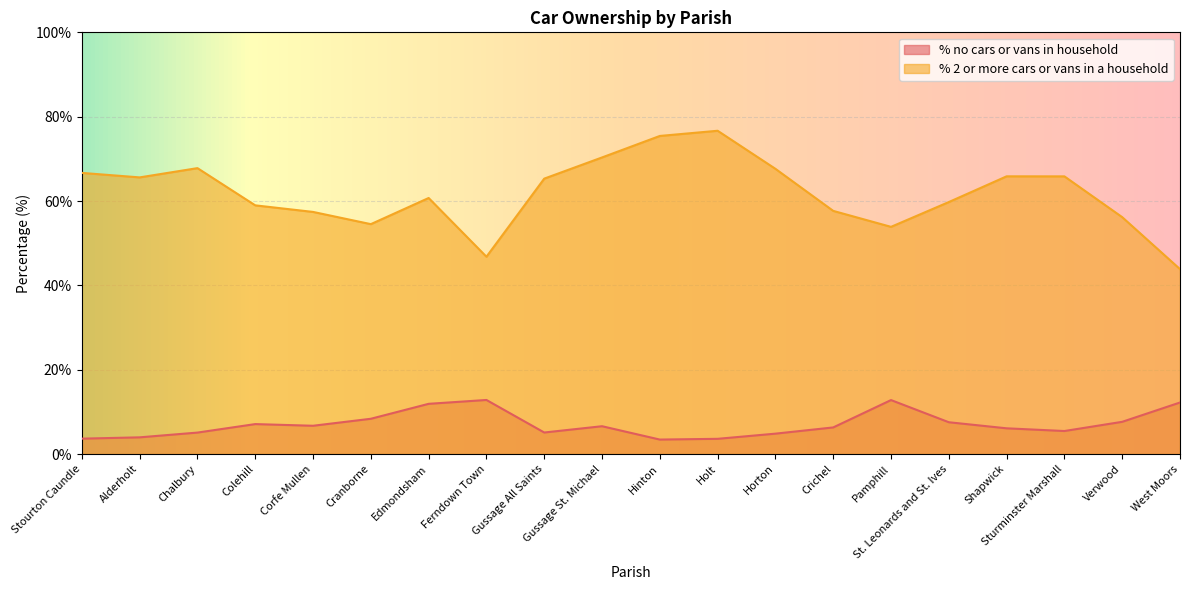

What is the average value of the % no cars or vans in household series?

7.1